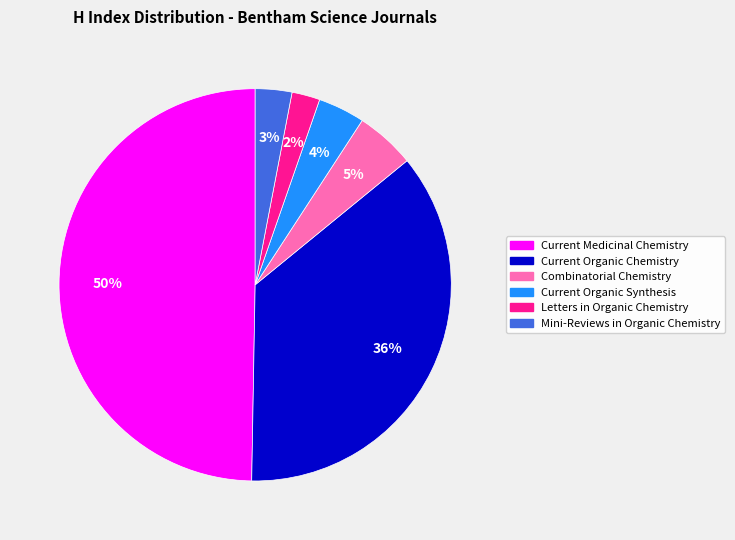

Is the sum of Current Organic Chemistry and Letters in Organic Chemistry greater than half?

No